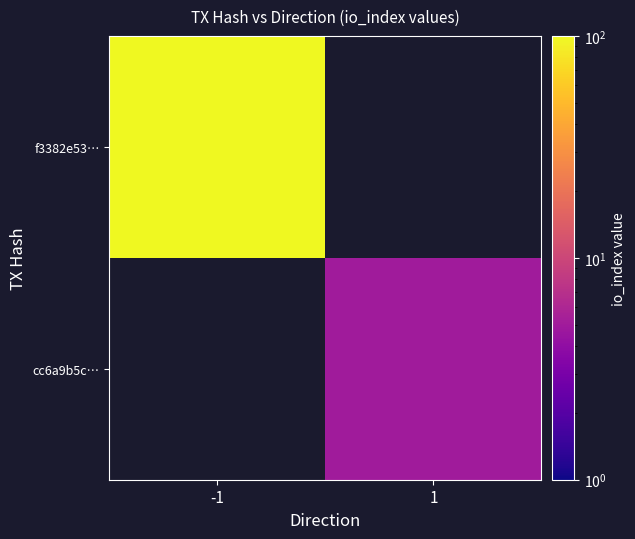

Rank the series by their average value, from lowest to highest.

f3382e53…, cc6a9b5c…